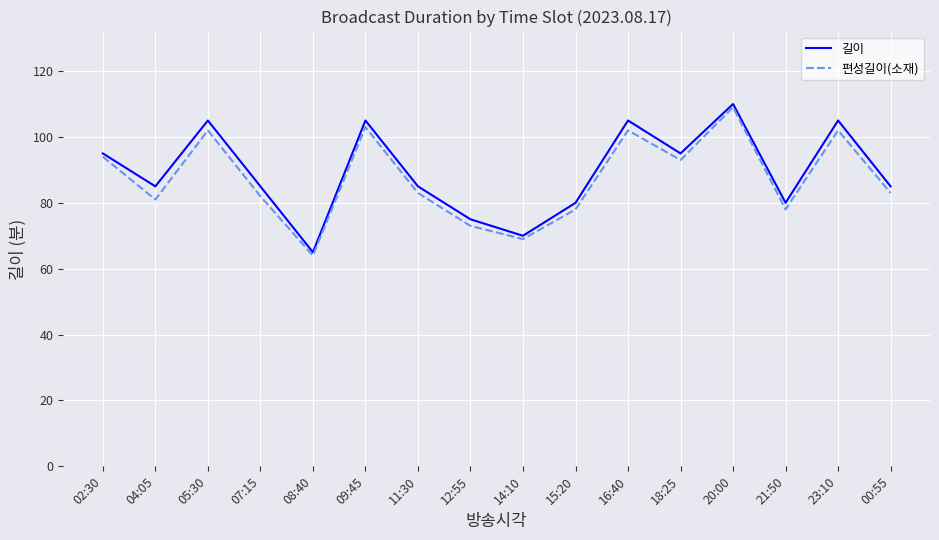

What position from the left is 08:40?

5